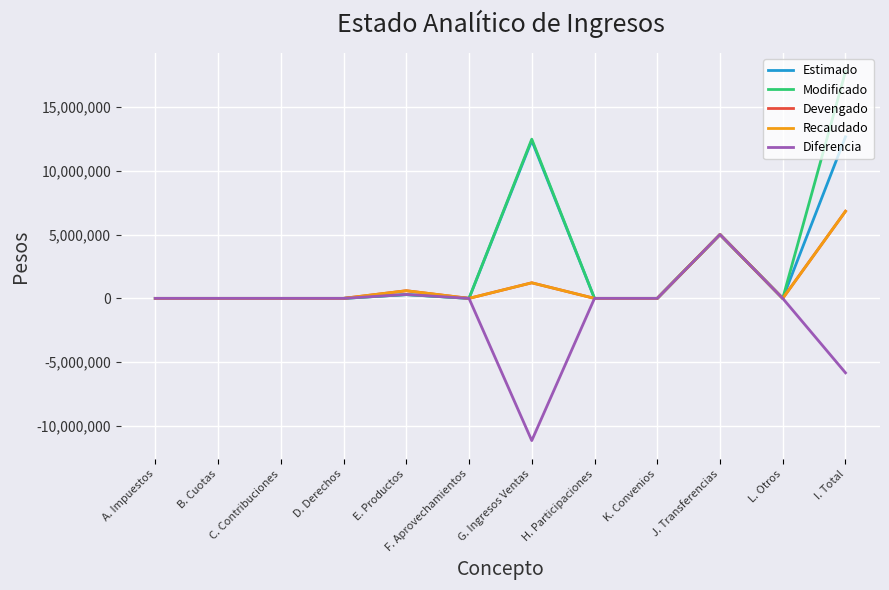

How many interior local peaks does the Recaudado series have?

3